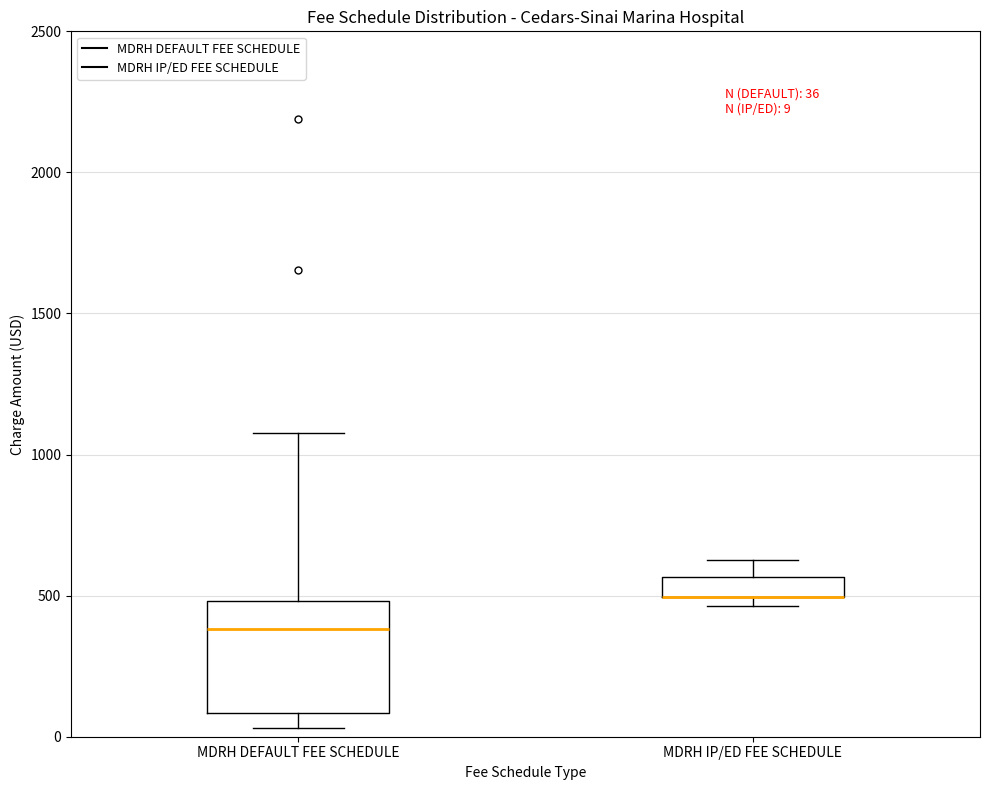

Comparing the boxes themselves (not the whiskers), which one is the tallest?

MDRH DEFAULT FEE SCHEDULE